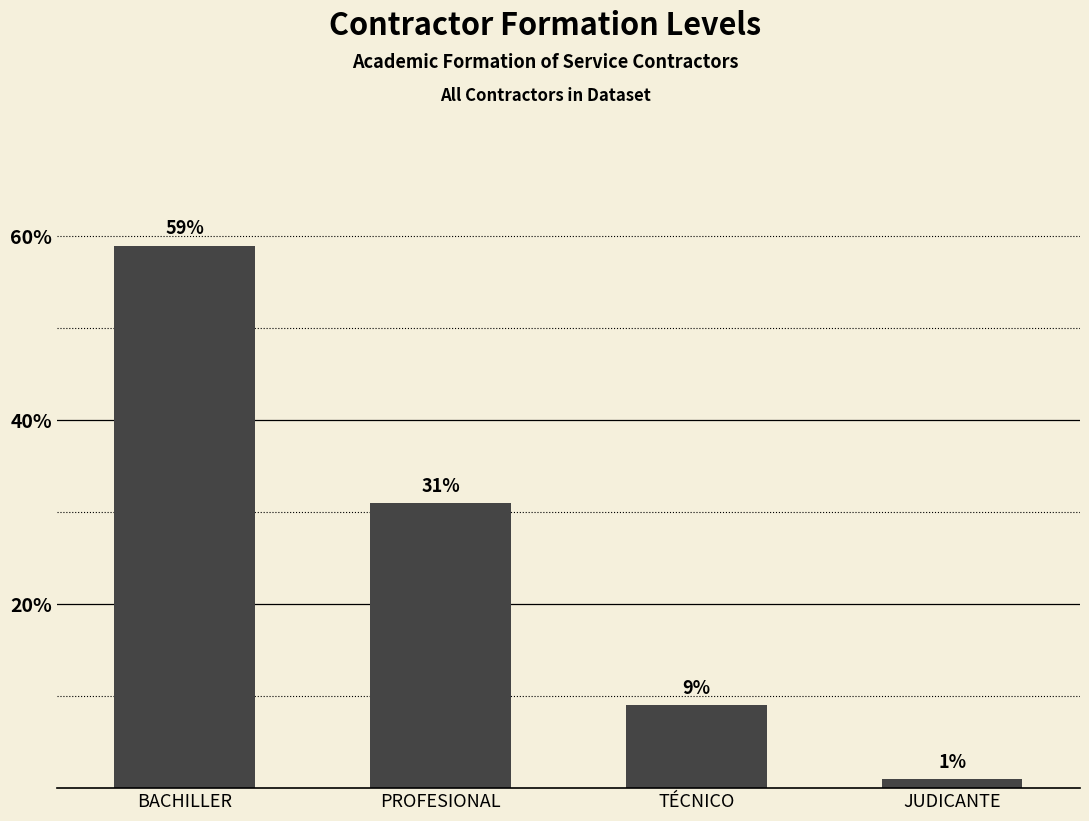

Reading left to right, transcribe all the data shown in this chart.

59	31	9	1